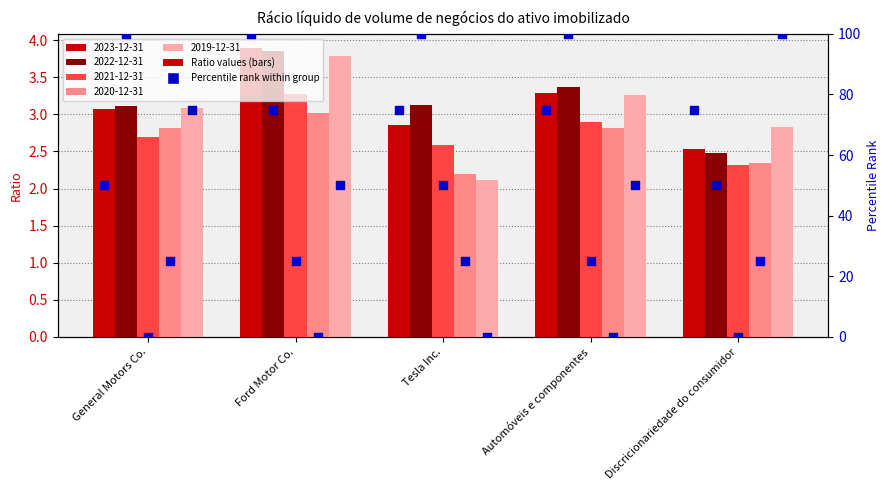

Is the value of 2022-12-31 at General Motors Co. greater than the value of 2020-12-31 at Tesla Inc.?

Yes